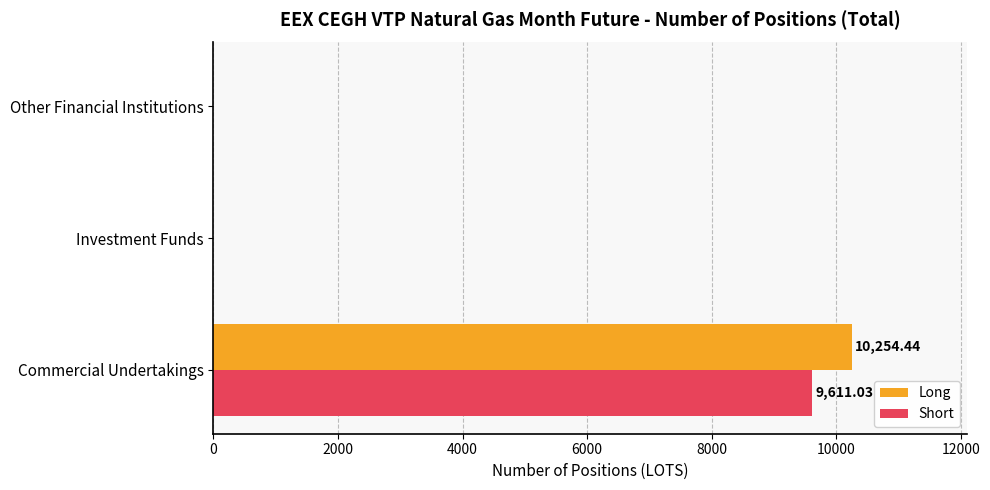

Which label corresponds to the largest value in the chart?

Commercial Undertakings